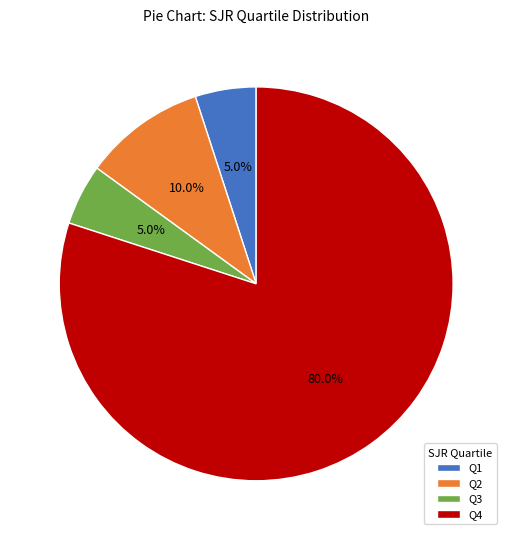

Is the sum of Q1 and Q2 greater than half?

No